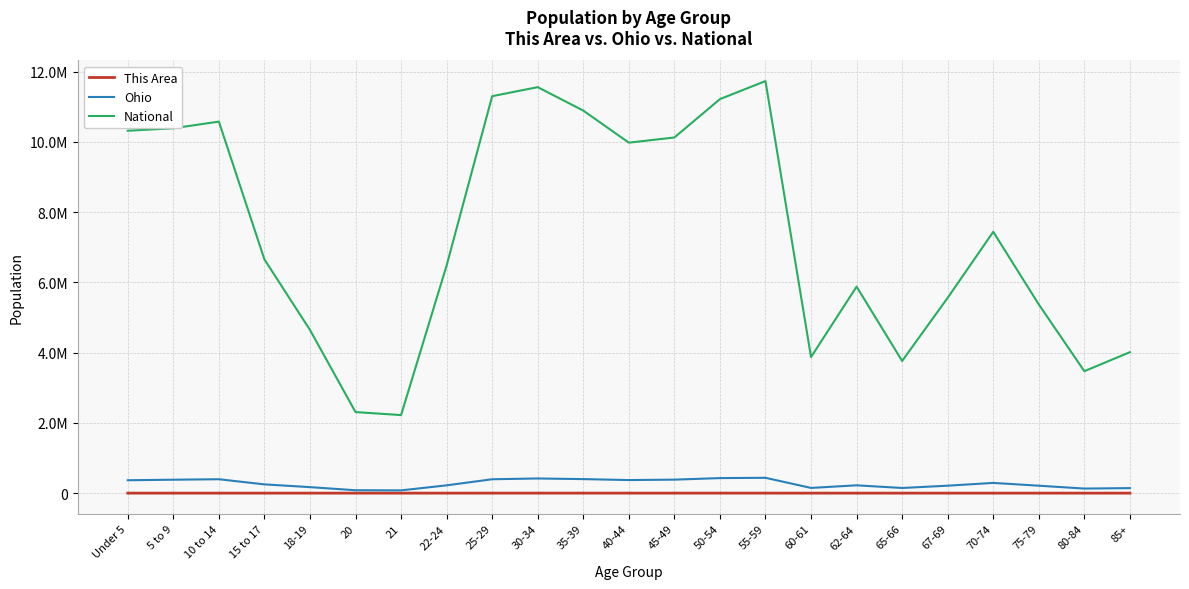

Between 35-39 and 62-64, which series saw the biggest shift?

National